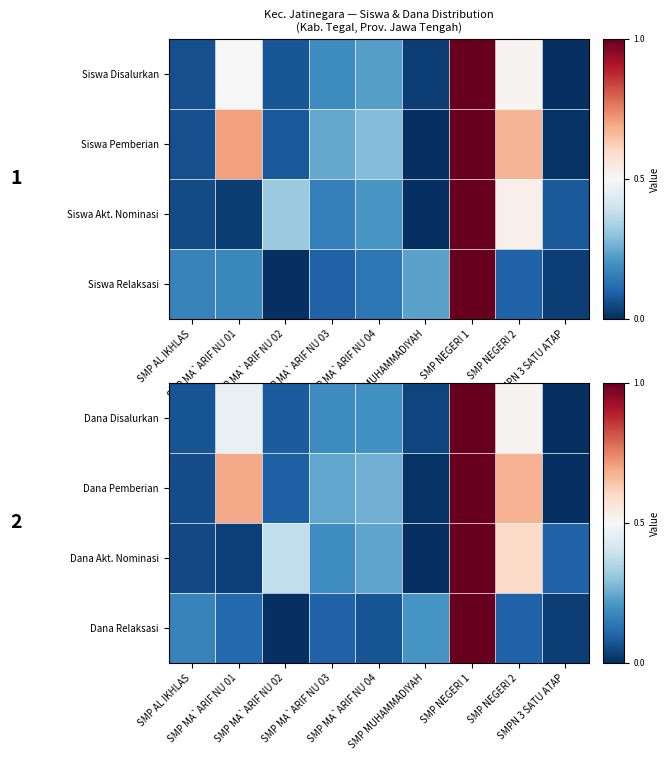

The Dana Relaksasi series shows 0.1 at SMP AL IKHLAS. True or false?

False